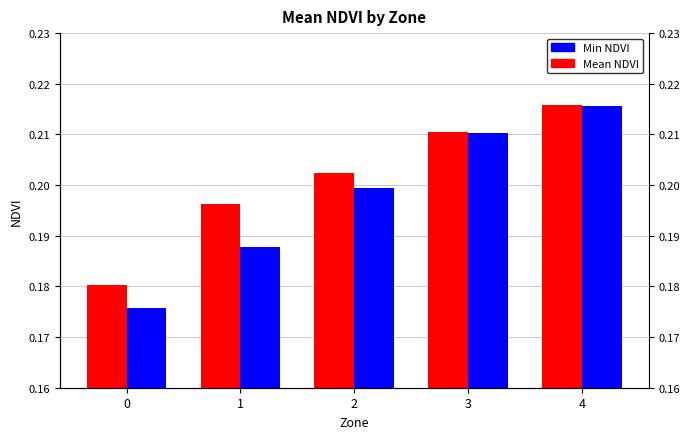

The value of Mean NDVI at 3 is 0.2. True or false?

True